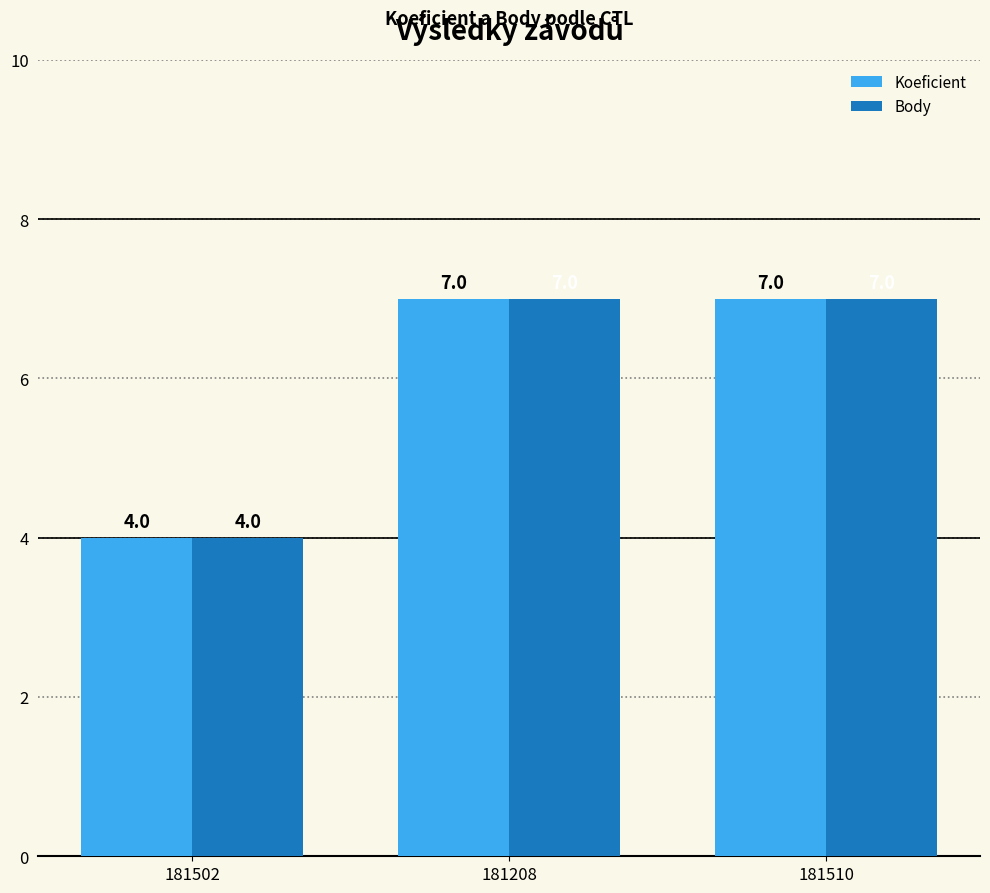

What is the maximum value for Body?

7